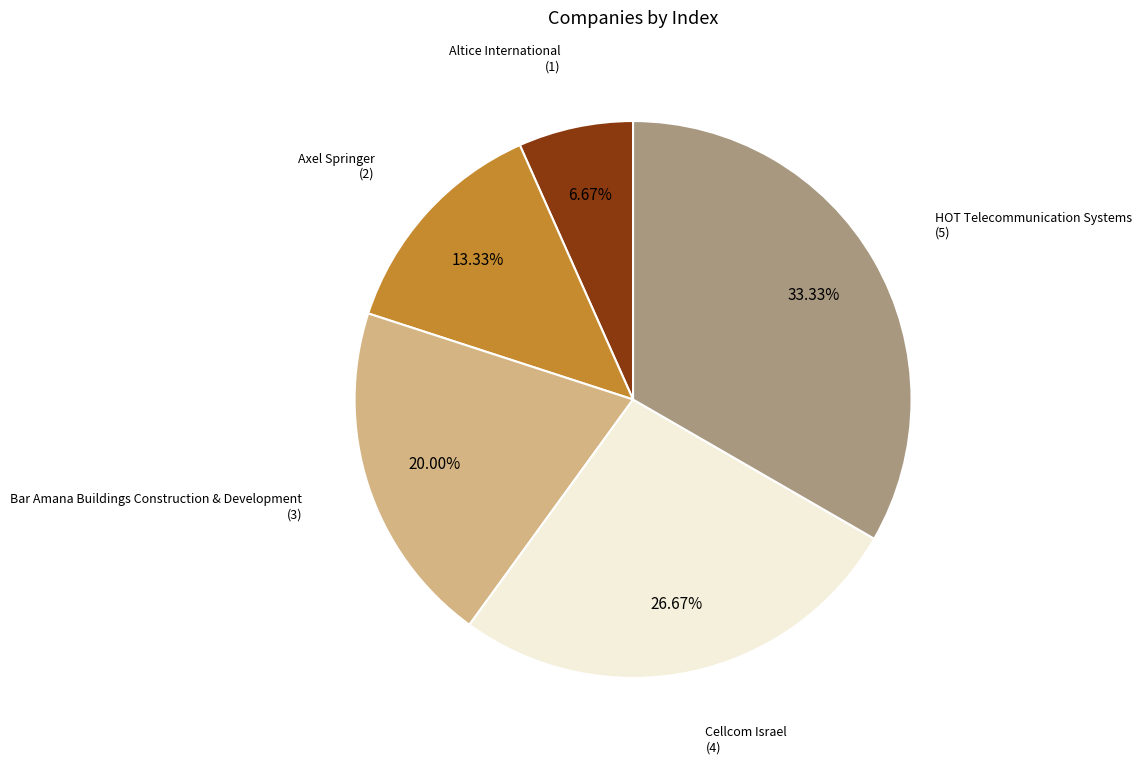

To the nearest percent, what is the combined percentage of Cellcom Israel and Altice International?

33%